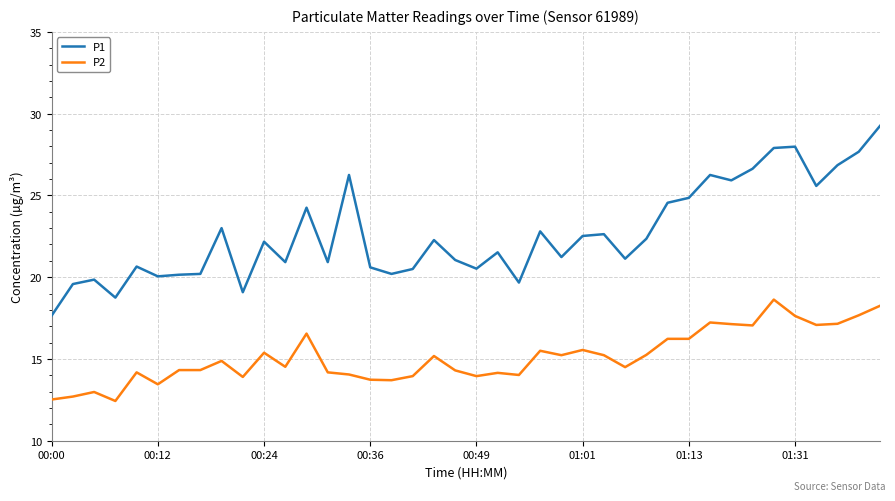

True or false: P1 has more than 2 interior local peaks.

True